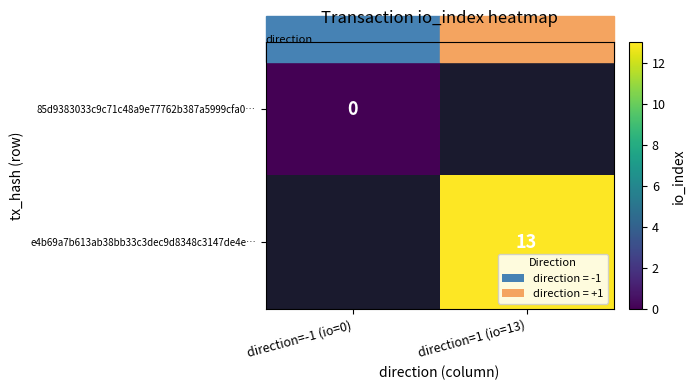

The value of e4b69a7b613ab38bb33c3dec9d8348c3147de4e… at direction=1 (io=13) is 3. True or false?

False